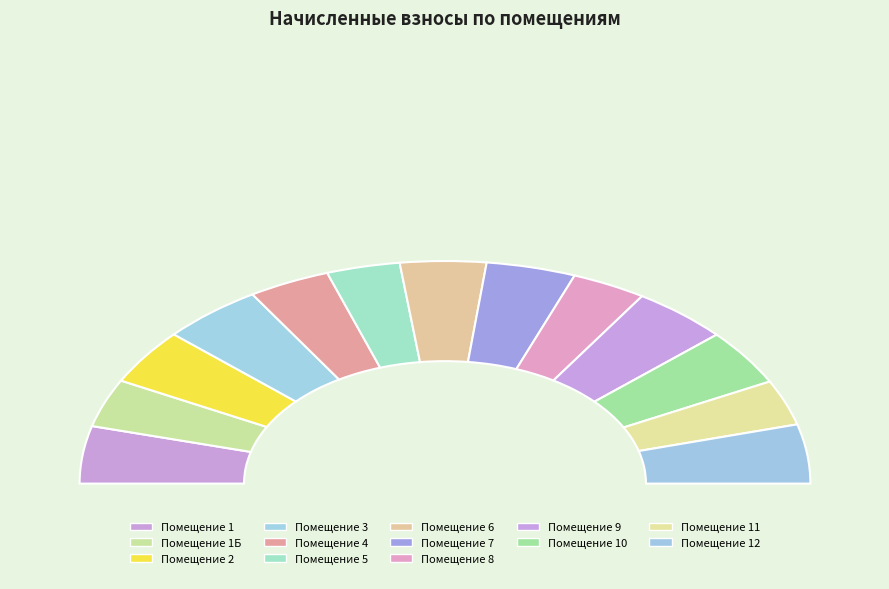

Is it true that 5 is 1% of the pie?

False